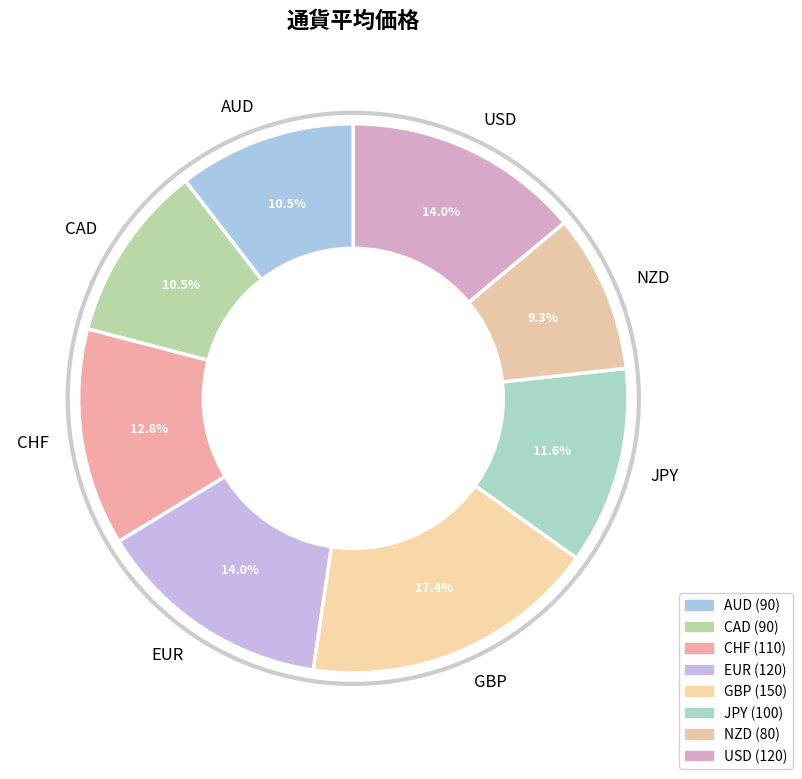

To the nearest percent, what is the combined percentage of NZD and USD?

23%